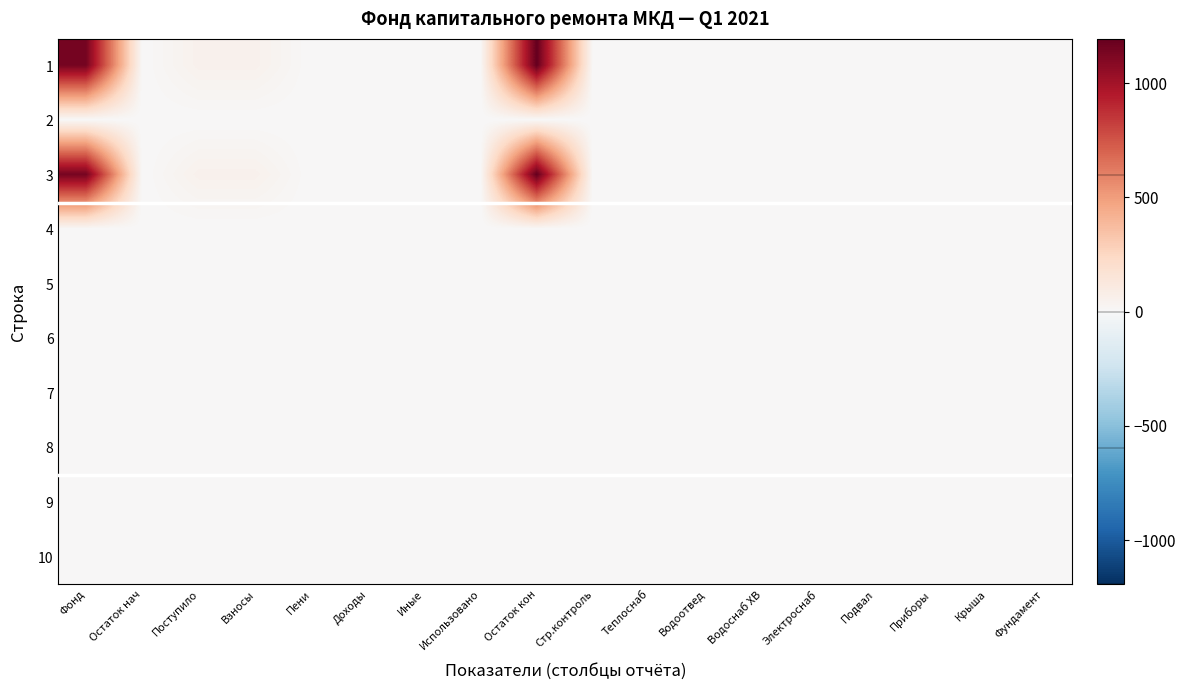

Reading right to left, what are all the values shown in this chart?

1: Фундамент=0.0	Крыша=0.0	Приборы=0.0	Подвал=0.0	Электроснаб=0.0	Водоснаб ХВ=0.0	Водоотвед=0.0	Теплоснаб=0.0	Стр.контроль=0.0	Остаток кон=1193.4	Использовано=0.0	Иные=0.0	Доходы=0.0	Пени=0.0	Взносы=51.5	Поступило=51.5	Остаток нач=0.0	Фонд=1141.8
2: Фундамент=0.0	Крыша=0.0	Приборы=0.0	Подвал=0.0	Электроснаб=0.0	Водоснаб ХВ=0.0	Водоотвед=0.0	Теплоснаб=0.0	Стр.контроль=0.0	Остаток кон=0.0	Использовано=0.0	Иные=0.0	Доходы=0.0	Пени=0.0	Взносы=0.0	Поступило=0.0	Остаток нач=0.0	Фонд=0.0
3: Фундамент=0.0	Крыша=0.0	Приборы=0.0	Подвал=0.0	Электроснаб=0.0	Водоснаб ХВ=0.0	Водоотвед=0.0	Теплоснаб=0.0	Стр.контроль=0.0	Остаток кон=1193.4	Использовано=0.0	Иные=0.0	Доходы=0.0	Пени=0.0	Взносы=51.5	Поступило=51.5	Остаток нач=0.0	Фонд=1141.8
4: Фундамент=0.0	Крыша=0.0	Приборы=0.0	Подвал=0.0	Электроснаб=0.0	Водоснаб ХВ=0.0	Водоотвед=0.0	Теплоснаб=0.0	Стр.контроль=0.0	Остаток кон=0.0	Использовано=0.0	Иные=0.0	Доходы=0.0	Пени=0.0	Взносы=0.0	Поступило=0.0	Остаток нач=0.0	Фонд=0.0
5: Фундамент=0.0	Крыша=0.0	Приборы=0.0	Подвал=0.0	Электроснаб=0.0	Водоснаб ХВ=0.0	Водоотвед=0.0	Теплоснаб=0.0	Стр.контроль=0.0	Остаток кон=0.0	Использовано=0.0	Иные=0.0	Доходы=0.0	Пени=0.0	Взносы=0.0	Поступило=0.0	Остаток нач=0.0	Фонд=0.0
6: Фундамент=0.0	Крыша=0.0	Приборы=0.0	Подвал=0.0	Электроснаб=0.0	Водоснаб ХВ=0.0	Водоотвед=0.0	Теплоснаб=0.0	Стр.контроль=0.0	Остаток кон=0.0	Использовано=0.0	Иные=0.0	Доходы=0.0	Пени=0.0	Взносы=0.0	Поступило=0.0	Остаток нач=0.0	Фонд=0.0
7: Фундамент=0.0	Крыша=0.0	Приборы=0.0	Подвал=0.0	Электроснаб=0.0	Водоснаб ХВ=0.0	Водоотвед=0.0	Теплоснаб=0.0	Стр.контроль=0.0	Остаток кон=0.0	Использовано=0.0	Иные=0.0	Доходы=0.0	Пени=0.0	Взносы=0.0	Поступило=0.0	Остаток нач=0.0	Фонд=0.0
8: Фундамент=0.0	Крыша=0.0	Приборы=0.0	Подвал=0.0	Электроснаб=0.0	Водоснаб ХВ=0.0	Водоотвед=0.0	Теплоснаб=0.0	Стр.контроль=0.0	Остаток кон=0.0	Использовано=0.0	Иные=0.0	Доходы=0.0	Пени=0.0	Взносы=0.0	Поступило=0.0	Остаток нач=0.0	Фонд=0.0
9: Фундамент=0.0	Крыша=0.0	Приборы=0.0	Подвал=0.0	Электроснаб=0.0	Водоснаб ХВ=0.0	Водоотвед=0.0	Теплоснаб=0.0	Стр.контроль=0.0	Остаток кон=0.0	Использовано=0.0	Иные=0.0	Доходы=0.0	Пени=0.0	Взносы=0.0	Поступило=0.0	Остаток нач=0.0	Фонд=0.0
10: Фундамент=0.0	Крыша=0.0	Приборы=0.0	Подвал=0.0	Электроснаб=0.0	Водоснаб ХВ=0.0	Водоотвед=0.0	Теплоснаб=0.0	Стр.контроль=0.0	Остаток кон=0.0	Использовано=0.0	Иные=0.0	Доходы=0.0	Пени=0.0	Взносы=0.0	Поступило=0.0	Остаток нач=0.0	Фонд=0.0